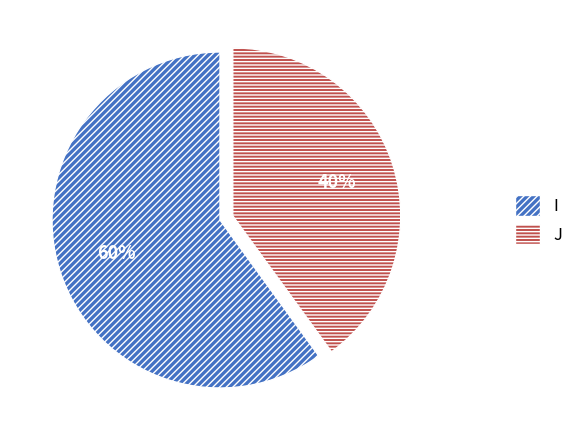

Which has a higher value, I or J?

I